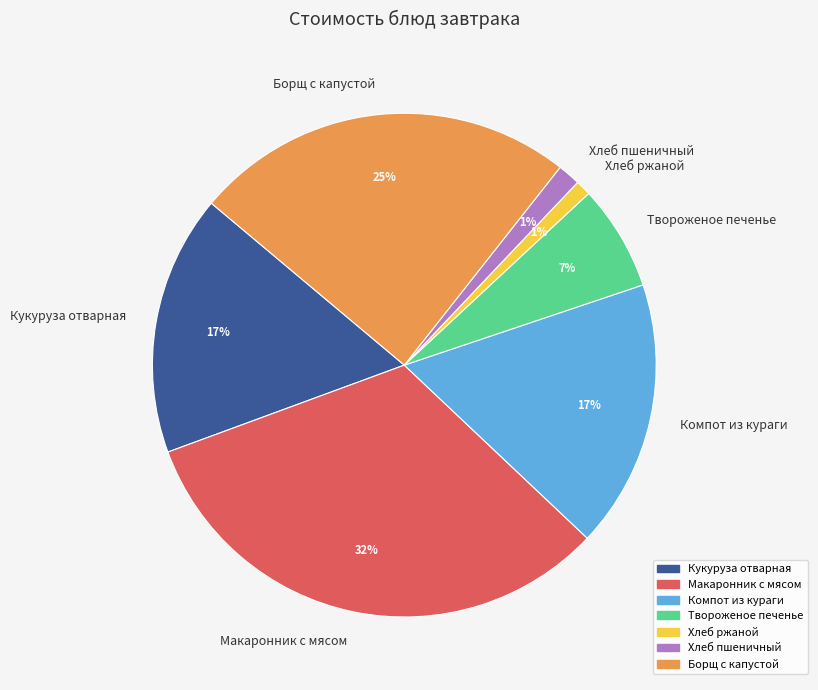

How many slices are in this pie chart?

7